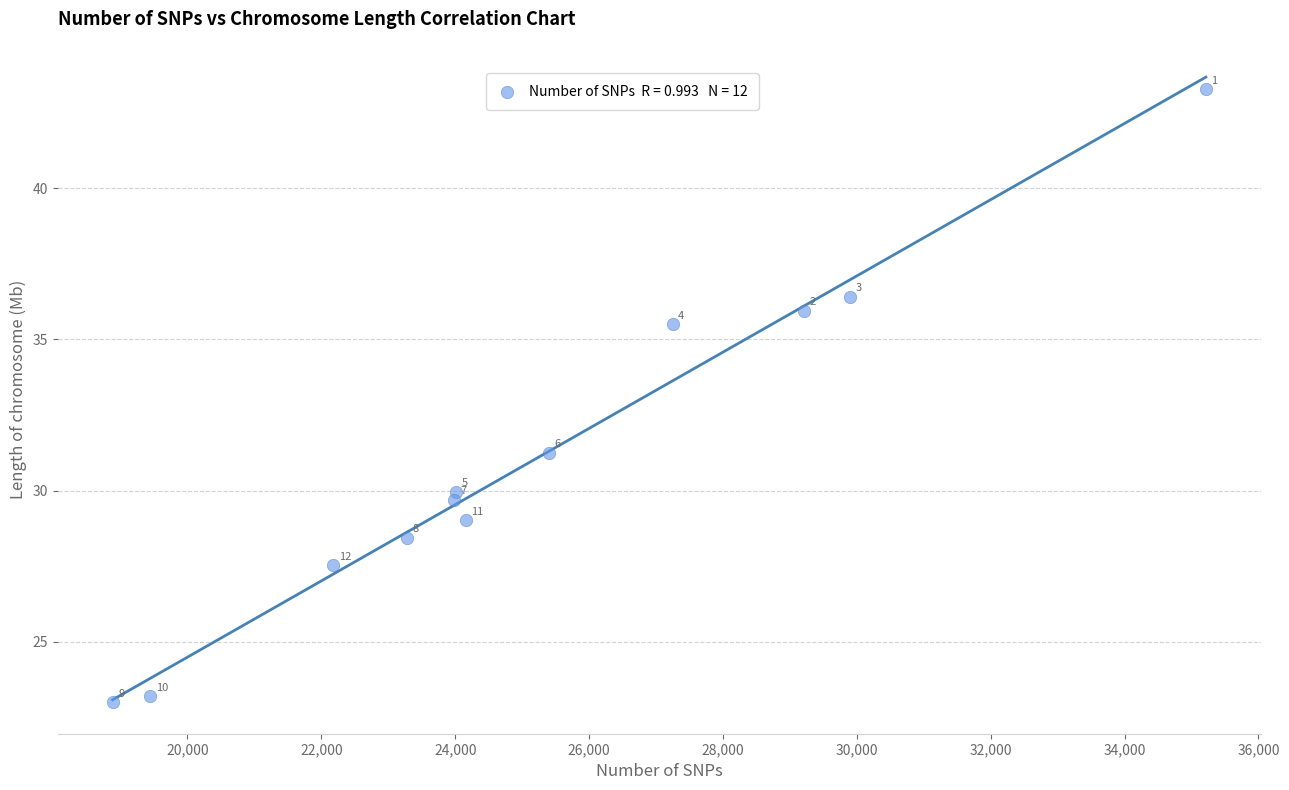

What is the range of Y values (max minus min)?

20.3